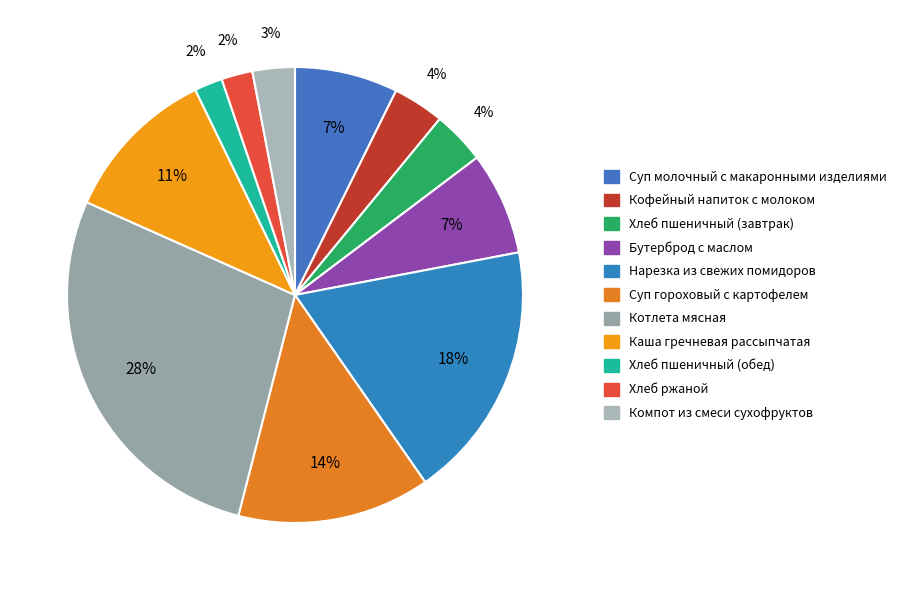

To the nearest percent, what is the combined percentage of Котлета мясная and Суп гороховый с картофелем?

41%